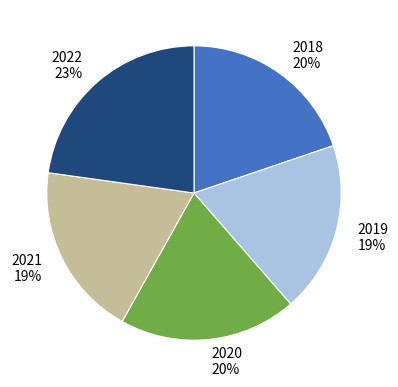

Combined, do 2018 and 2019 account for over 50%?

No